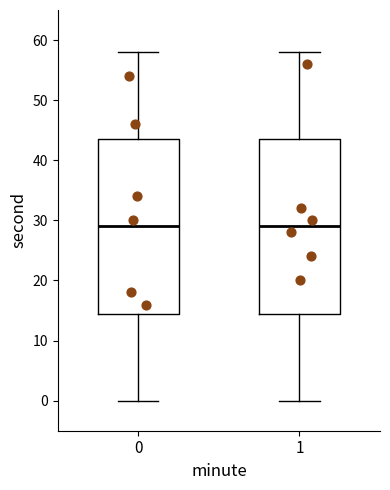

Reading left to right, transcribe this box plot: for each box, give where its median line is, the range the box spans, and where its two whiskers end, as read against the y-axis. The values are not printed on the chart, so give them approximately, as read against the axis.

0: median 29, box 15 to 44, whiskers 0 to 58
1: median 29, box 15 to 44, whiskers 0 to 58